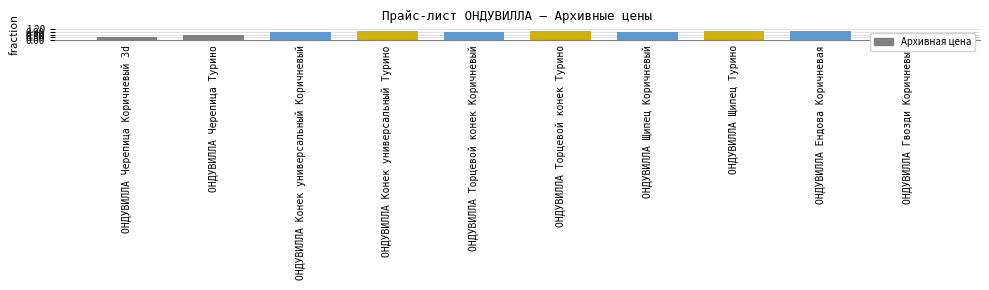

Where does the data first go above 309?

ОНДУВИЛЛА Конек универсальный Турино